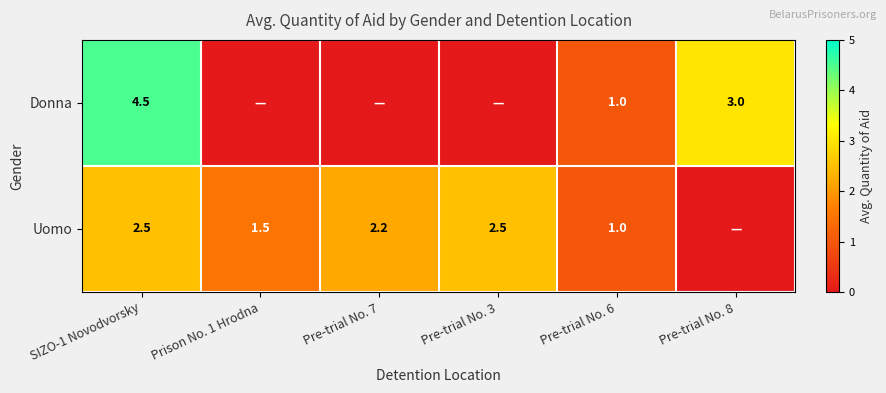

Between Pre-trial No. 7 and Pre-trial No. 6, which is larger?

Pre-trial No. 6